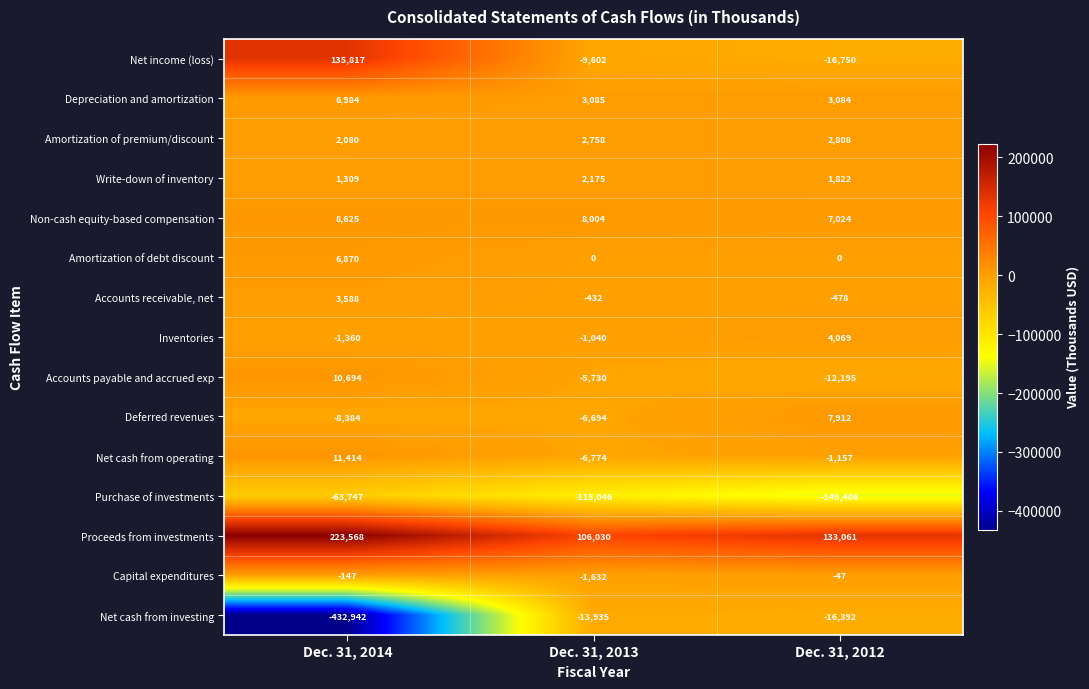

Between Dec. 31, 2013 and Dec. 31, 2012, which series saw the biggest shift?

Purchase of investments